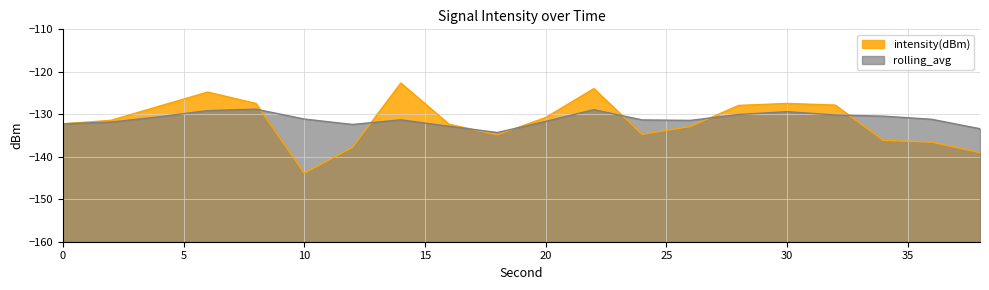

What is the sum of the values at 20 and 34?

-266.9